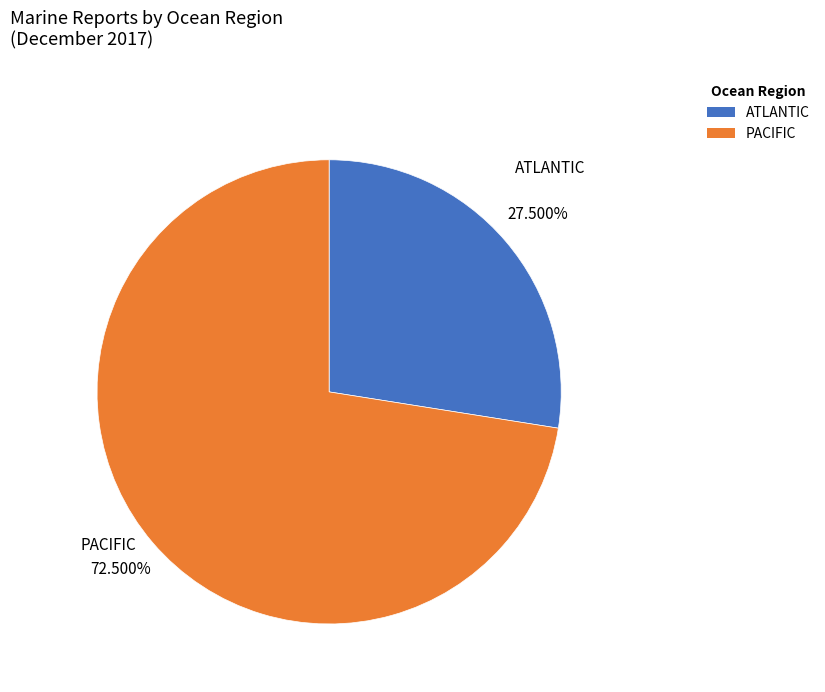

Does PACIFIC account for over 50% of the chart?

Yes